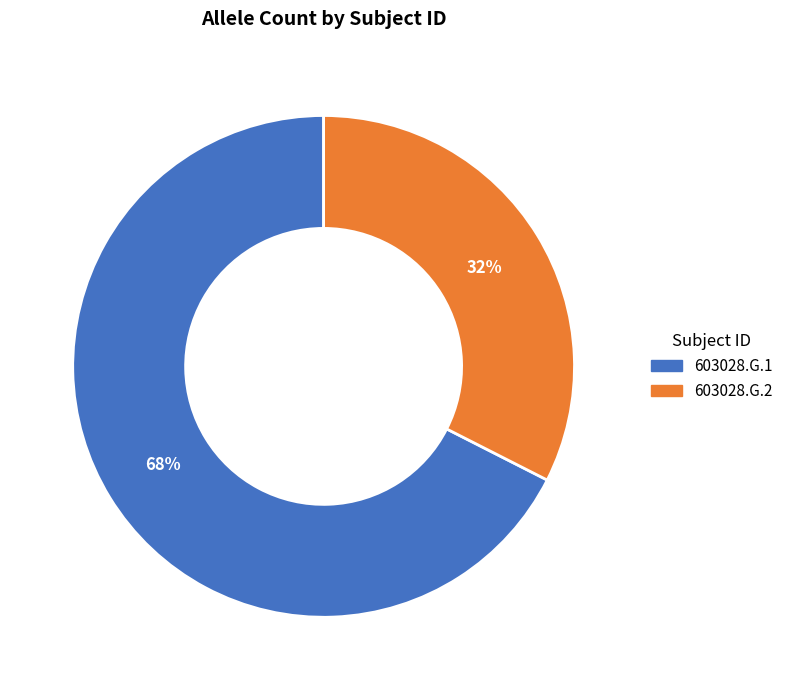

To the nearest percent, what portion does 603028.G.1 represent?

68%